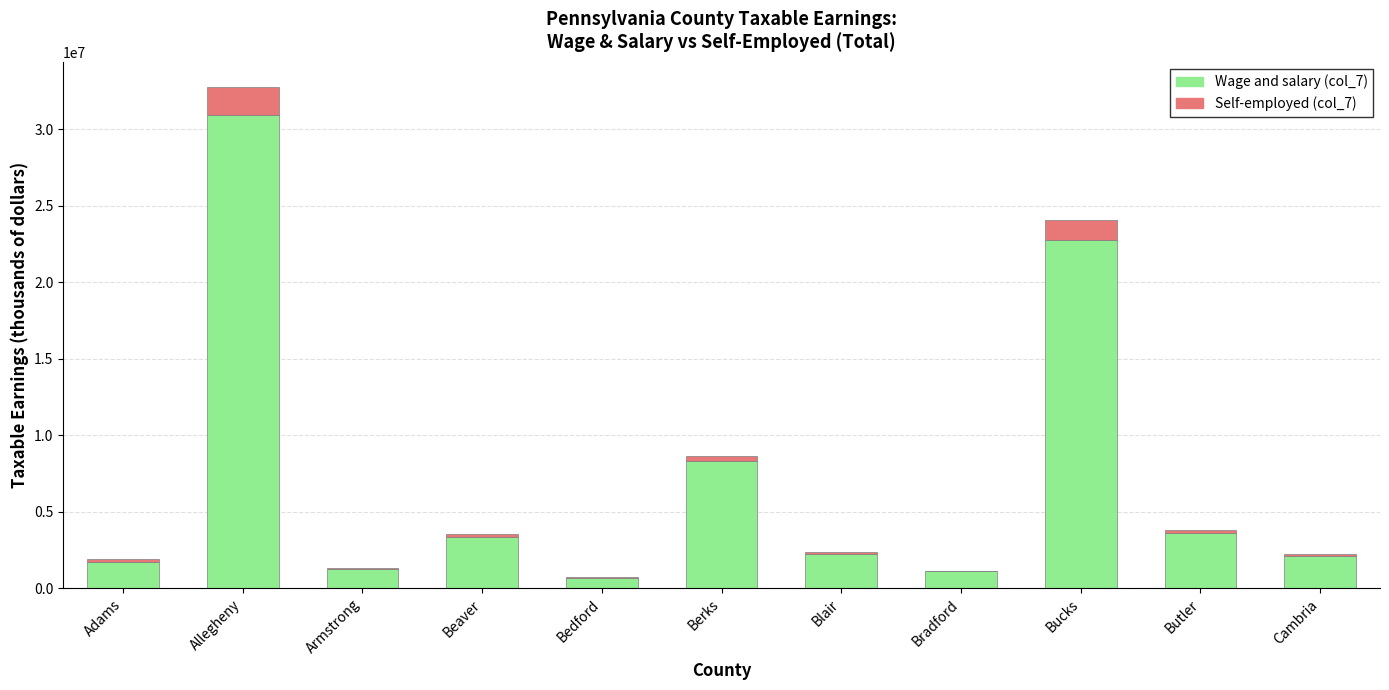

The Wage and salary (col_7) series shows 22755583 at Bucks. True or false?

True